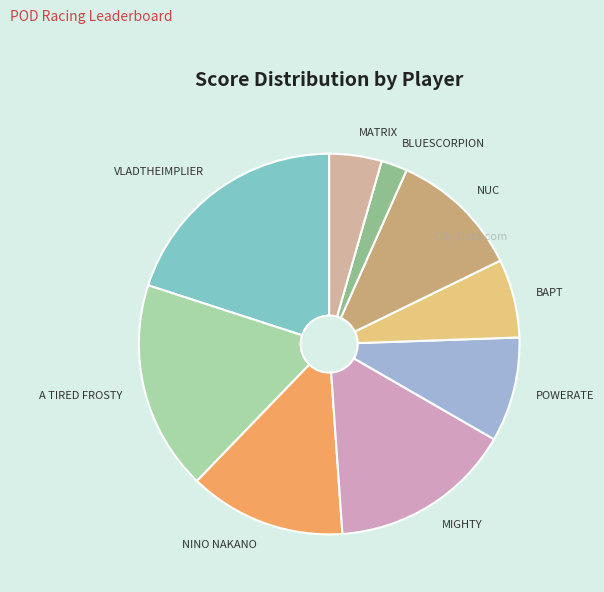

Rank the categories by value from lowest to highest.

BLUESCORPION, MATRIX, BAPT, POWERATE, NUC, NINO NAKANO, MIGHTY, A TIRED FROSTY, VLADTHEIMPLIER